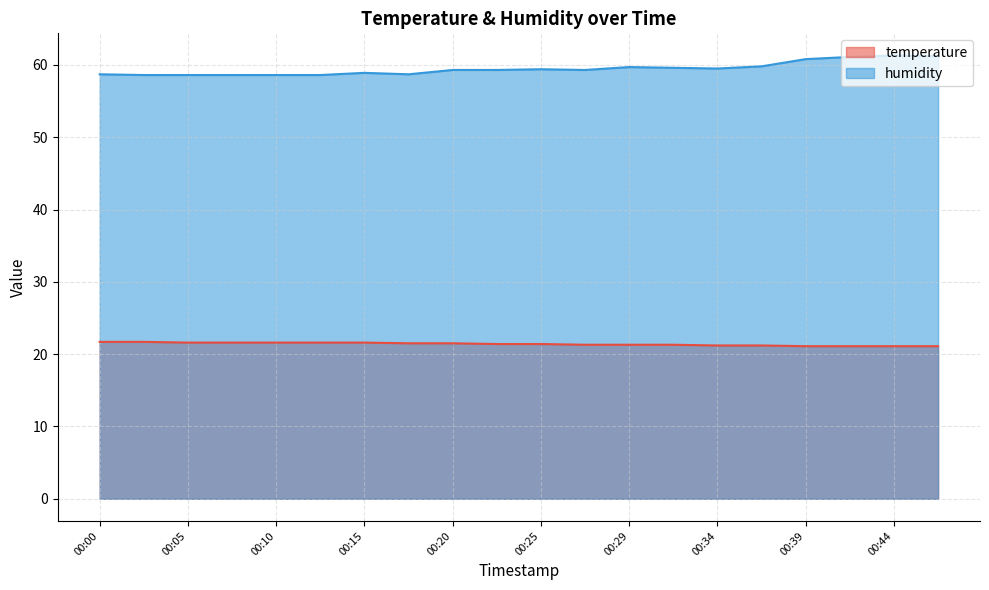

Which series has the largest total across all categories?

humidity